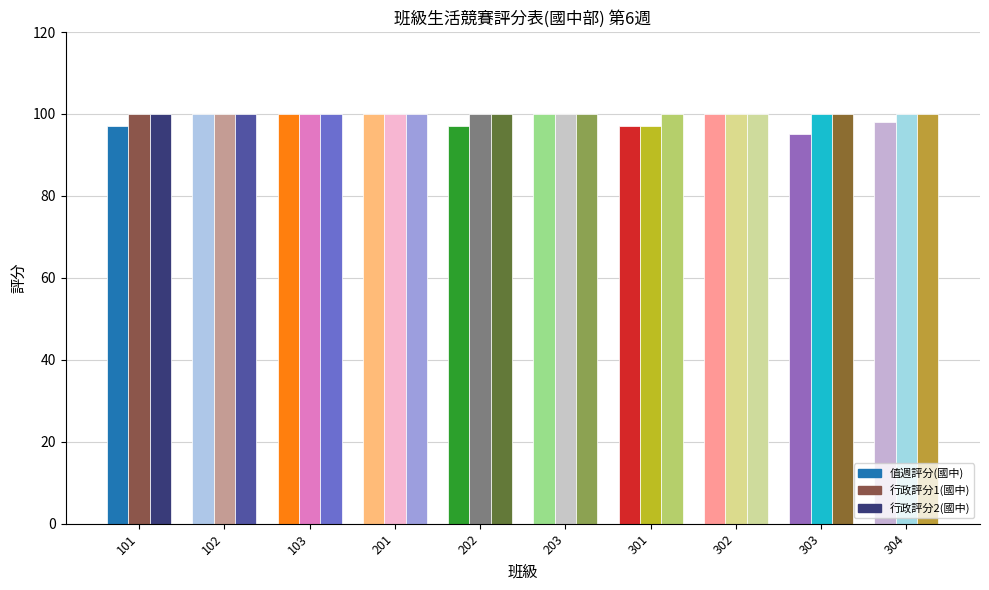

Which series has the widest spread of values?

值週評分(國中)